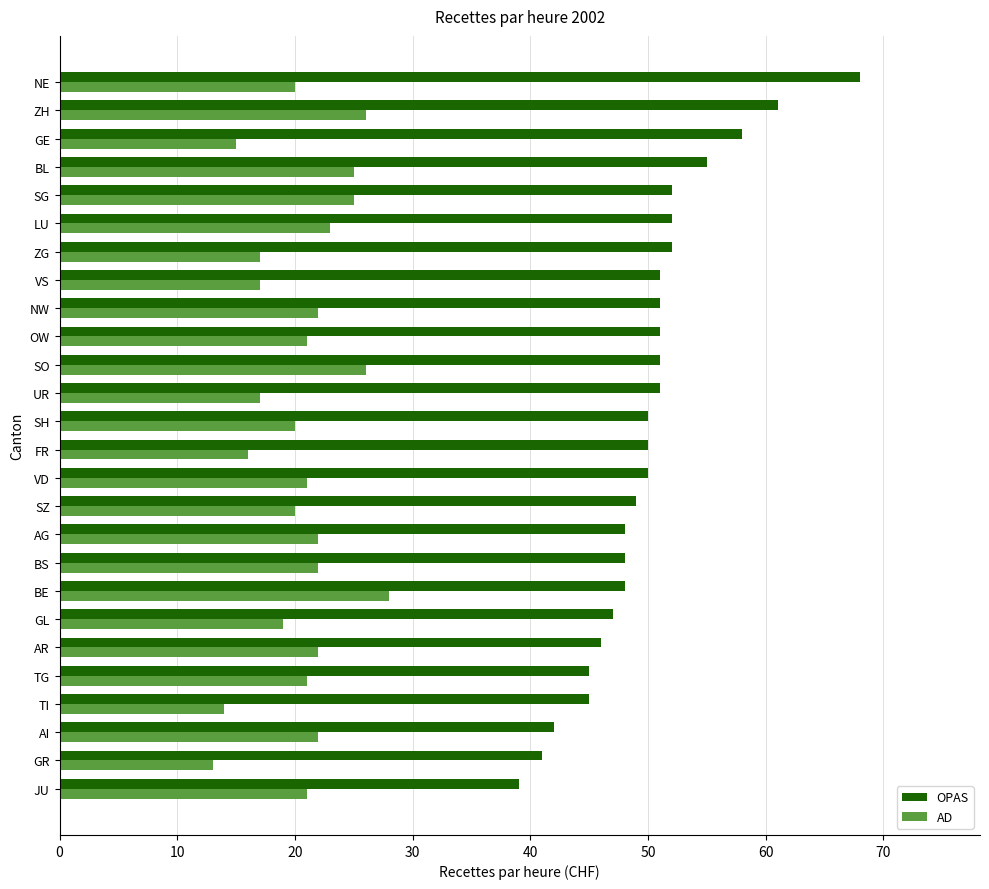

The value of OPAS at OW is 51. True or false?

True